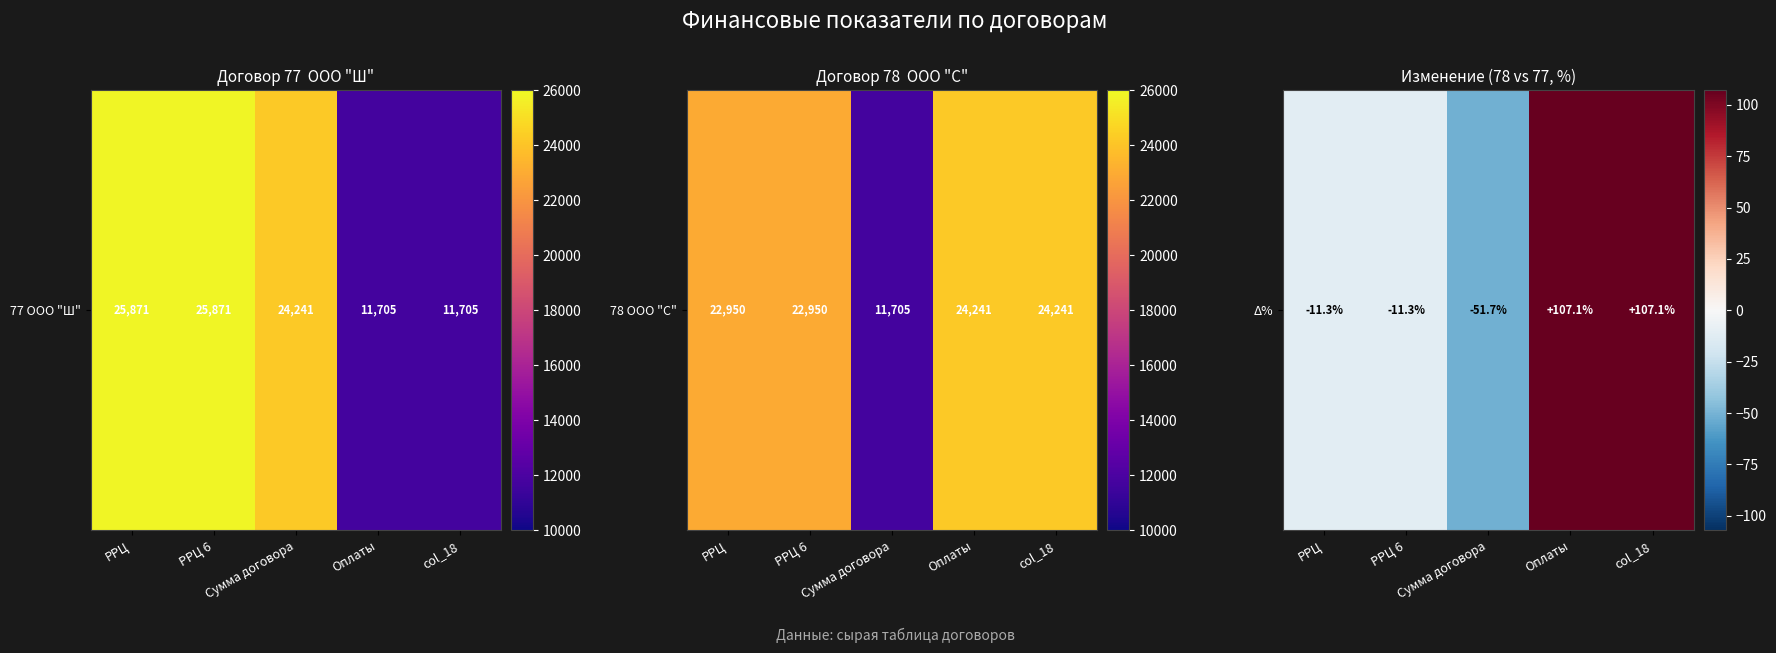

List the labels in order of value, smallest first.

Сумма договора, РРЦ, РРЦ 6, Оплаты, col_18